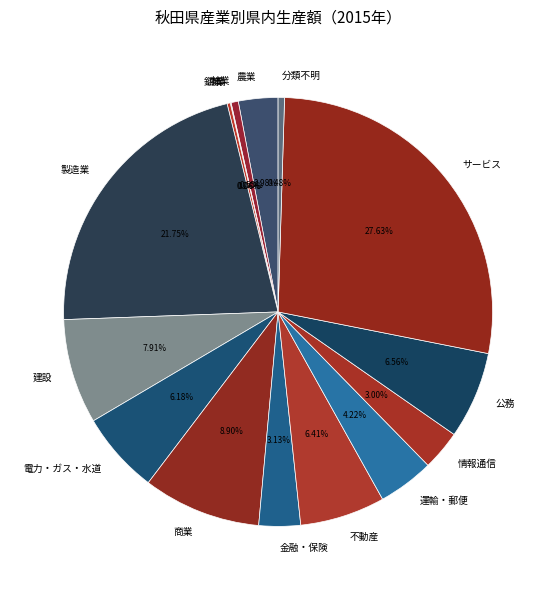

What portion of the pie excludes 林業?

99.5%